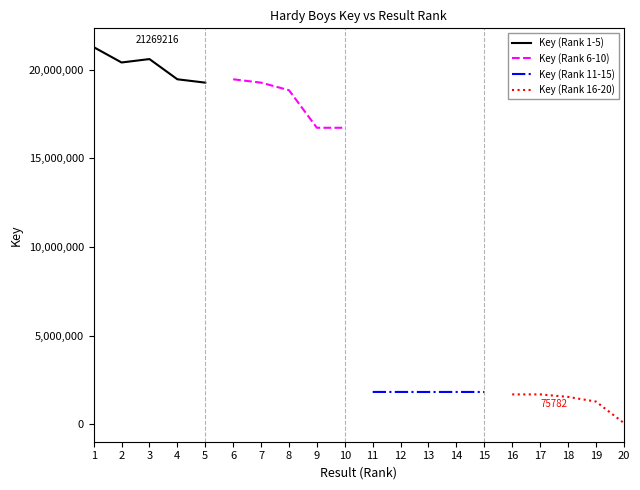

How many lines are shown in the chart?

4